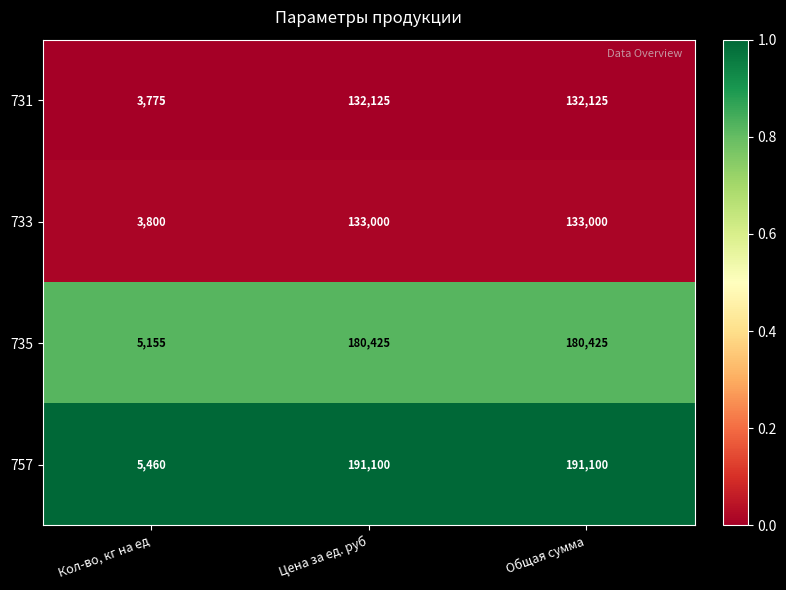

What is the approximate value of 757 at Цена за ед. руб?

191100